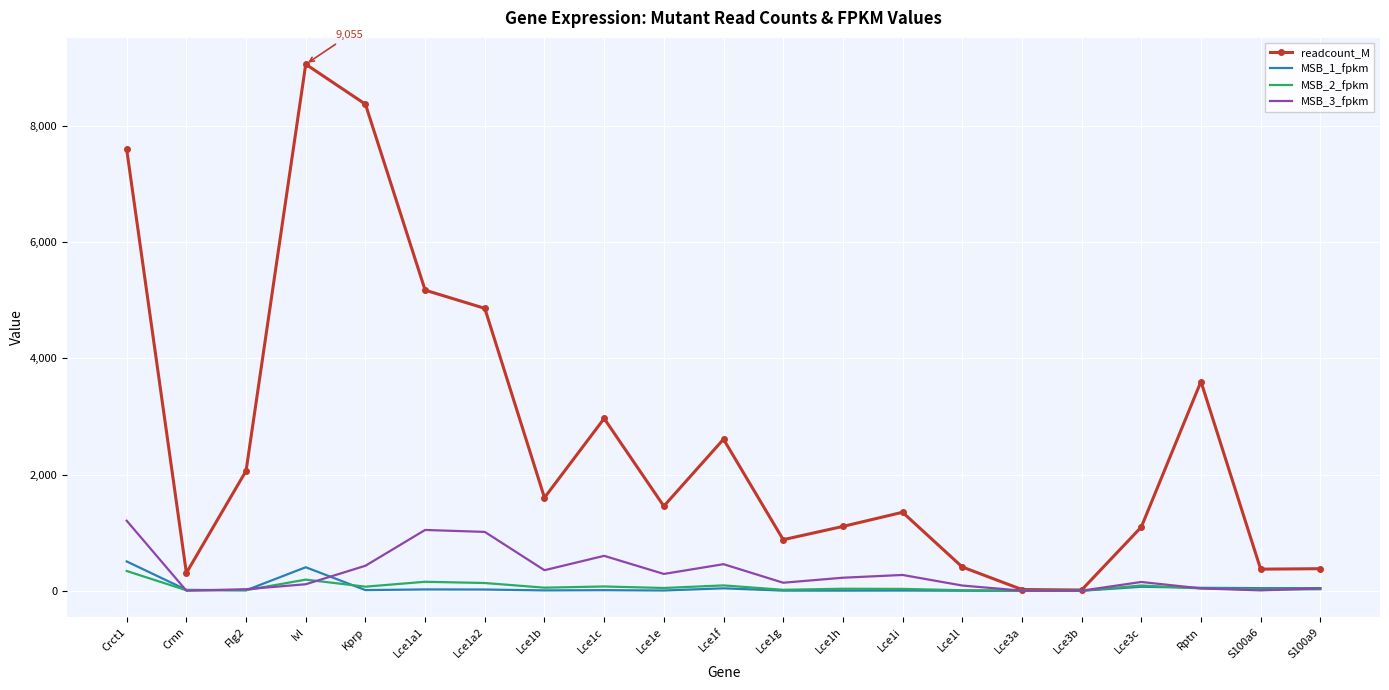

Which category has the highest value in the readcount_M series?

Ivl